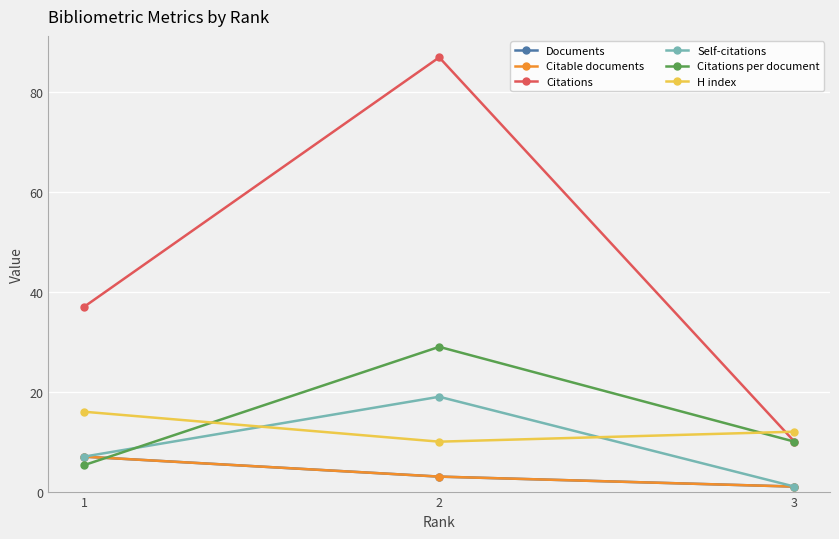

Rank the categories by Citations per document value from lowest to highest.

1, 3, 2